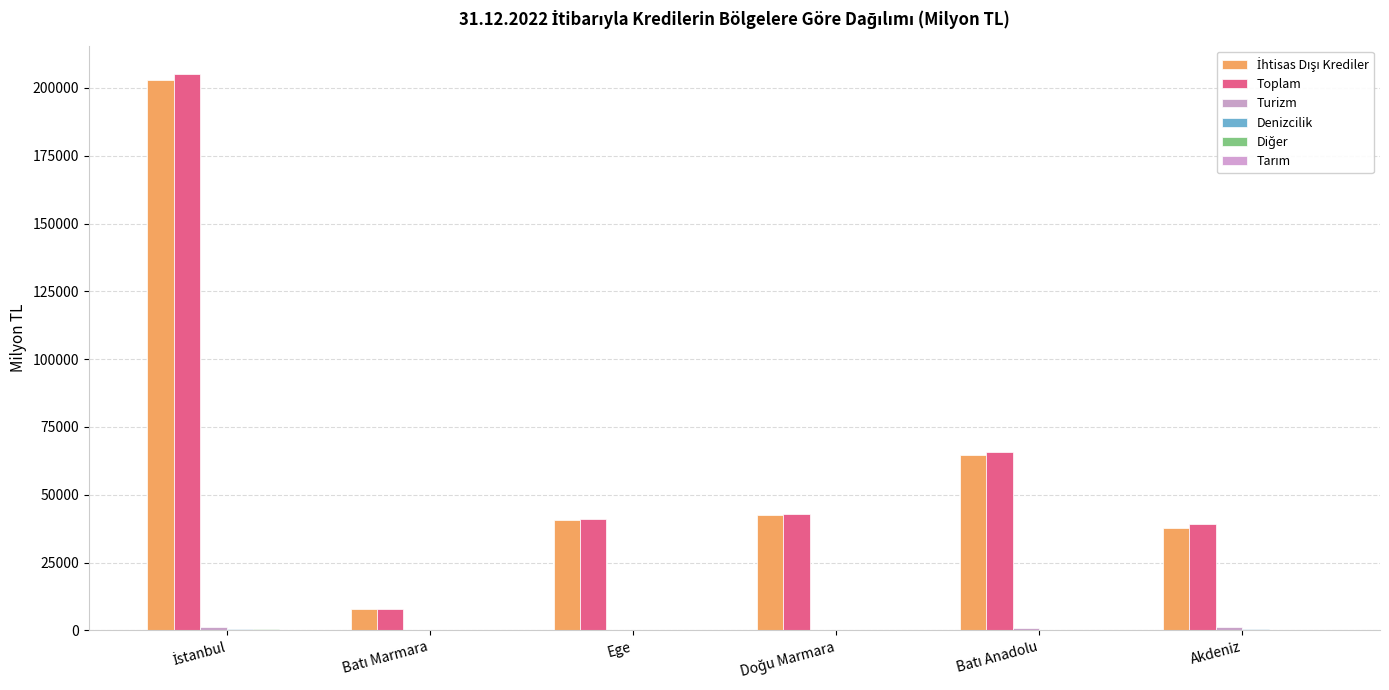

Where is İhtisas Dışı Krediler nearest to the value 105387?

Batı Anadolu